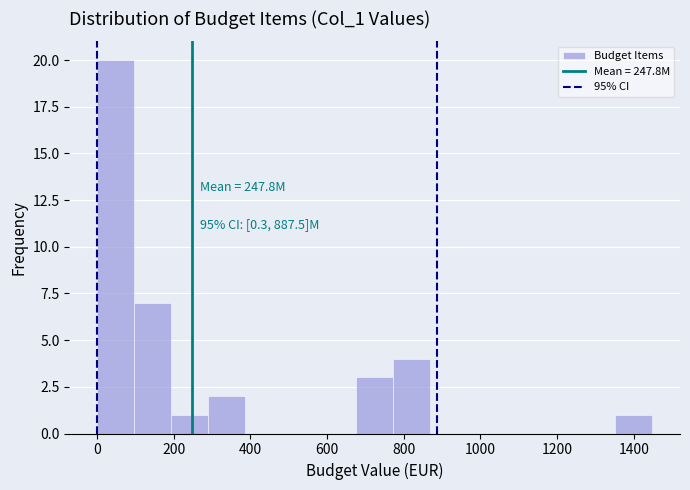

Which range on the x-axis has the tallest bar?

0 to 100